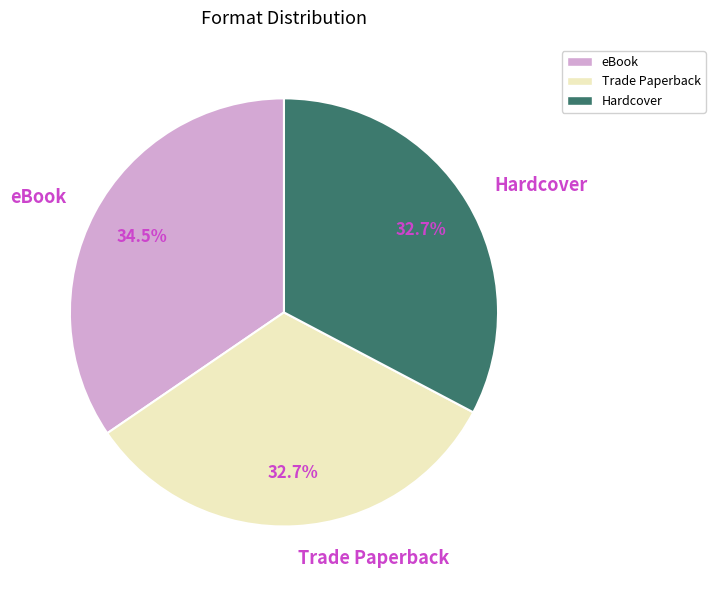

What is the largest slice in the pie chart?

eBook